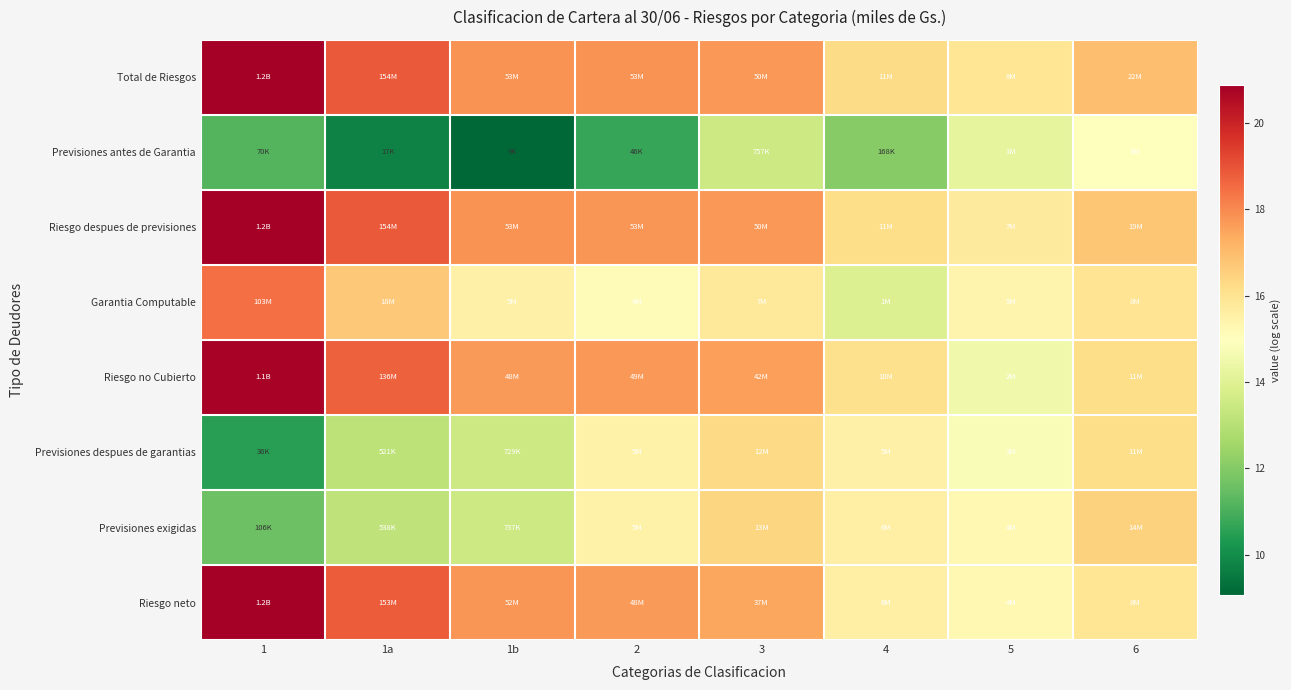

Reading left to right, what are all the values shown in this chart?

Total de Riesgos: 1=20.9	1a=18.9	1b=17.8	2=17.8	3=17.7	4=16.2	5=15.9	6=16.9
Previsiones antes de Garantia: 1=11.2	1a=9.7	1b=9.1	2=10.7	3=13.5	4=12.0	5=14.2	6=14.9
Riesgo despues de previsiones: 1=20.9	1a=18.9	1b=17.8	2=17.8	3=17.7	4=16.2	5=15.7	6=16.8
Garantia Computable: 1=18.4	1a=16.7	1b=15.5	2=15.1	3=15.8	4=13.9	5=15.4	6=15.9
Riesgo no Cubierto: 1=20.8	1a=18.7	1b=17.7	2=17.7	3=17.6	4=16.1	5=14.6	6=16.2
Previsiones despues de garantias: 1=10.5	1a=13.2	1b=13.5	2=15.4	3=16.3	4=15.5	5=14.8	6=16.2
Previsiones exigidas: 1=11.6	1a=13.2	1b=13.5	2=15.4	3=16.4	4=15.5	5=15.2	6=16.5
Riesgo neto: 1=20.9	1a=18.8	1b=17.8	2=17.7	3=17.4	4=15.5	5=15.2	6=15.9